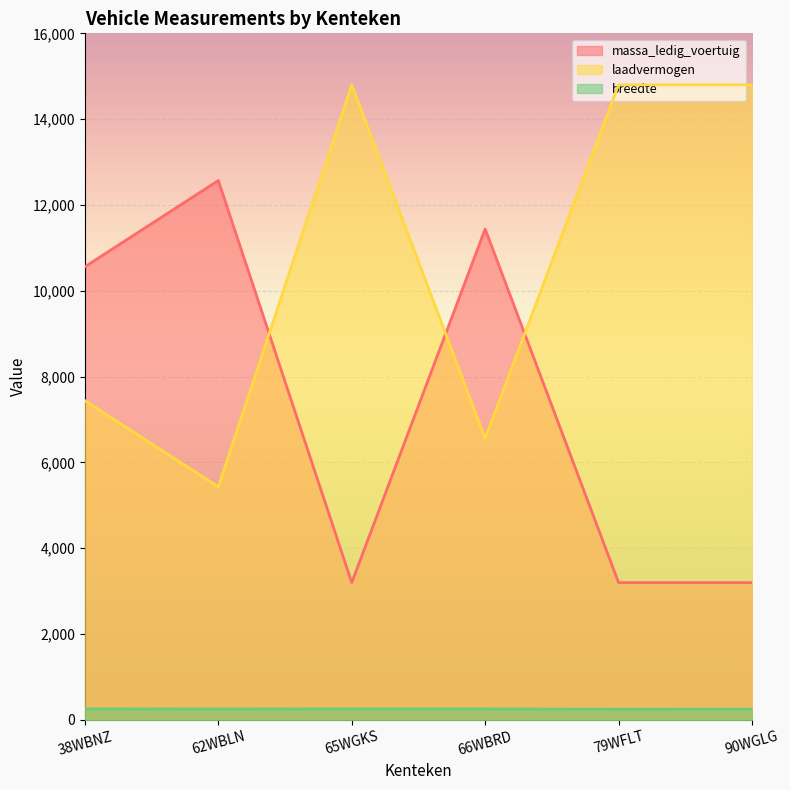

What is the sum of the breedte values at 79WFLT and 62WBLN?

502